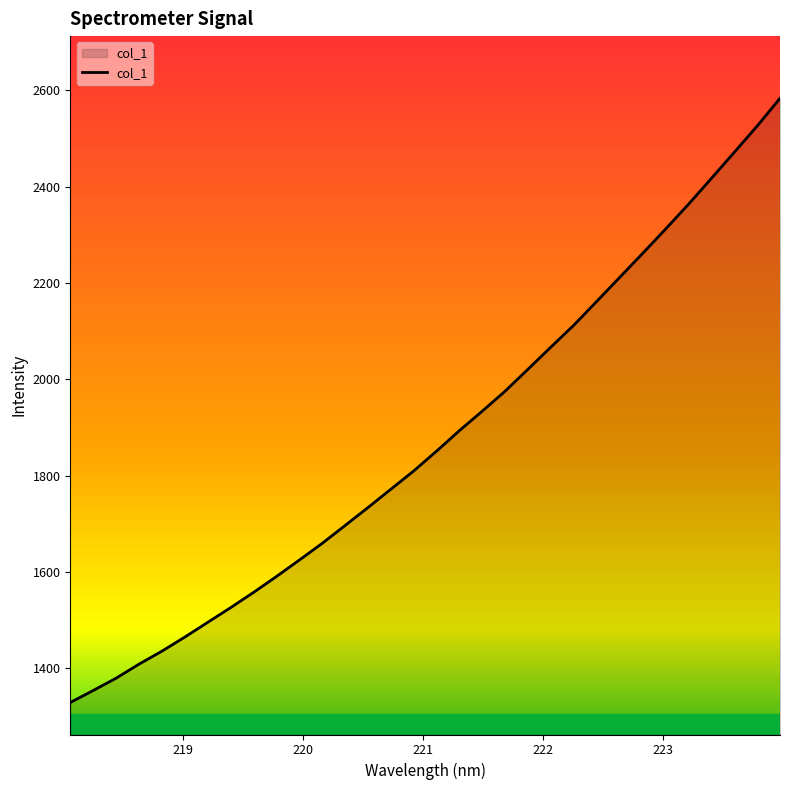

What is the difference between the maximum and minimum values?

1254.8